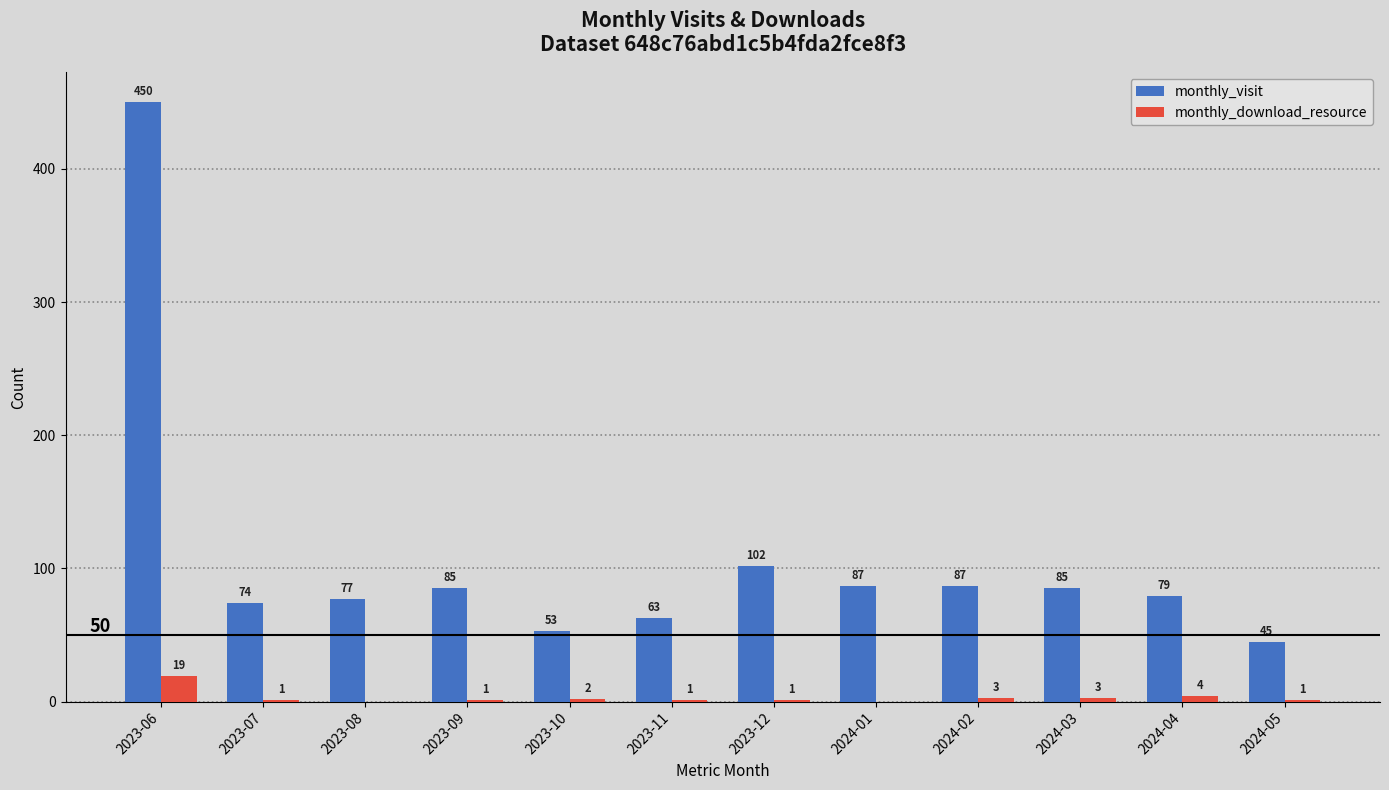

Is the value of monthly_download_resource at 2023-10 greater than the value of monthly_visit at 2024-03?

No